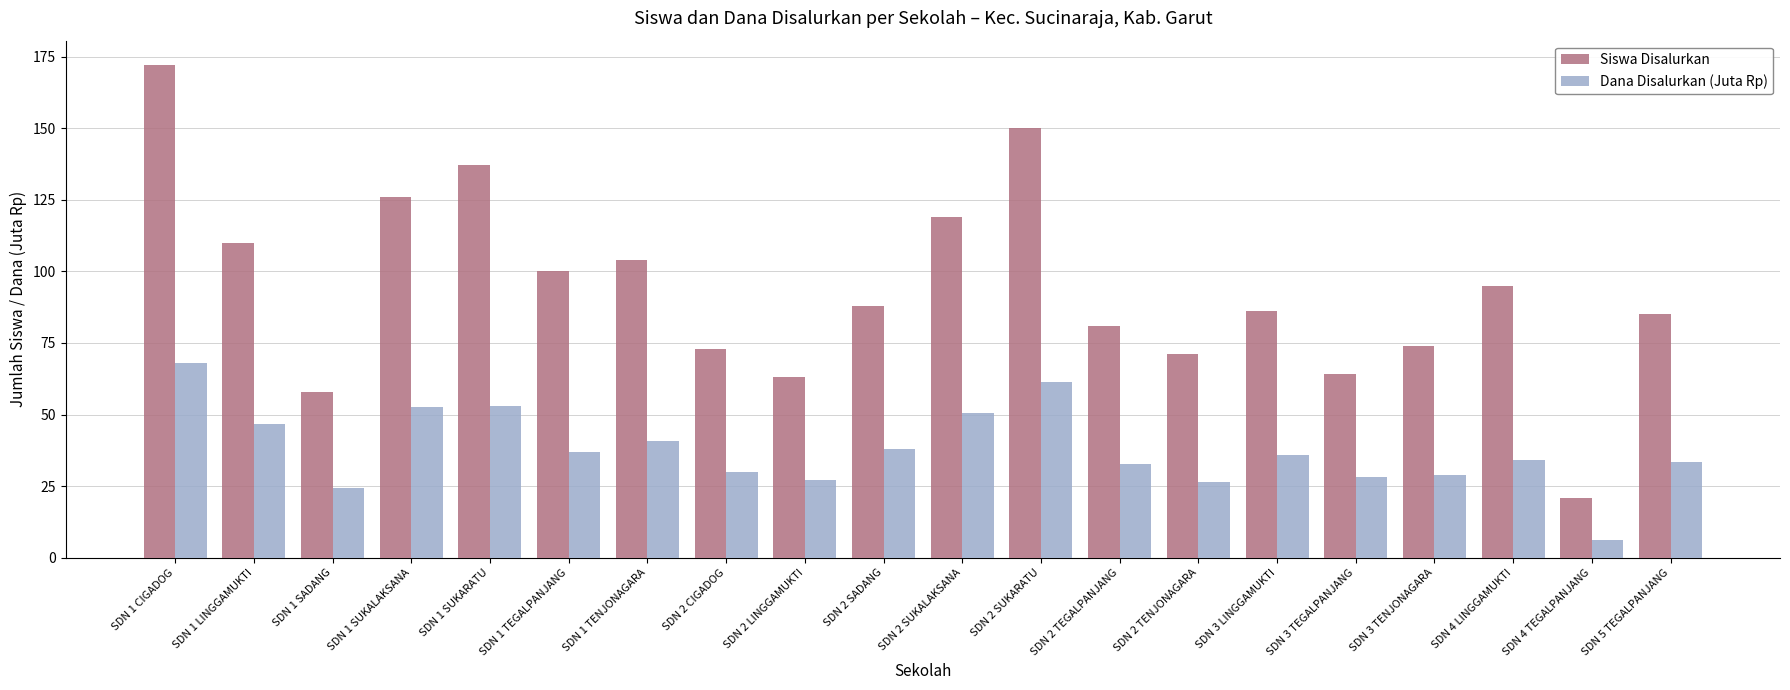

At SDN 1 LINGGAMUKTI, list the series in order from smallest to largest.

Dana Disalurkan (Juta Rp), Siswa Disalurkan